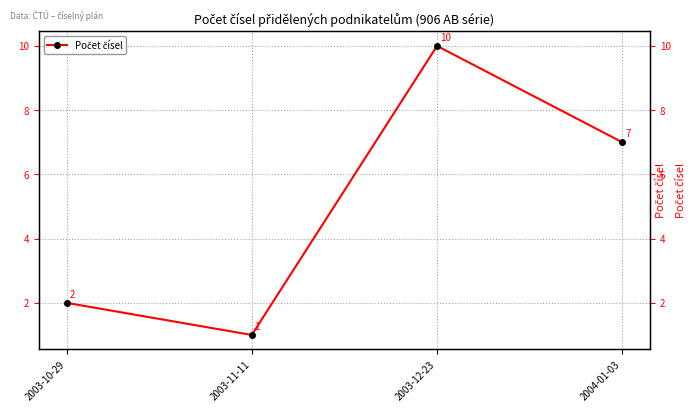

How many lines are shown in the chart?

1